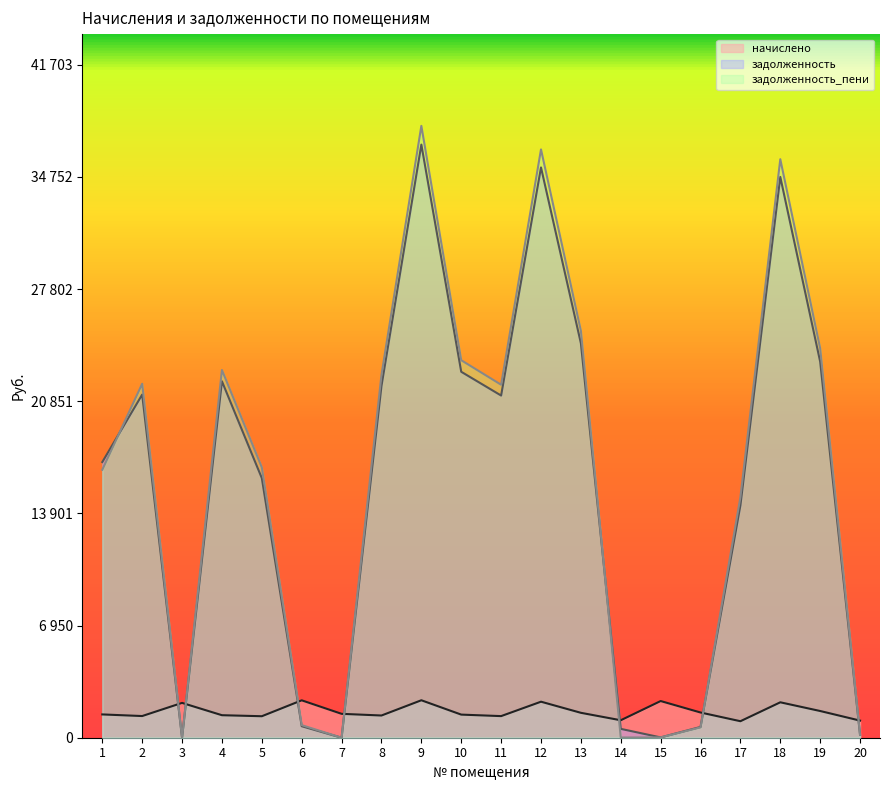

List the series in order of their peak value, lowest first.

начислено, задолженность, задолженность_пени